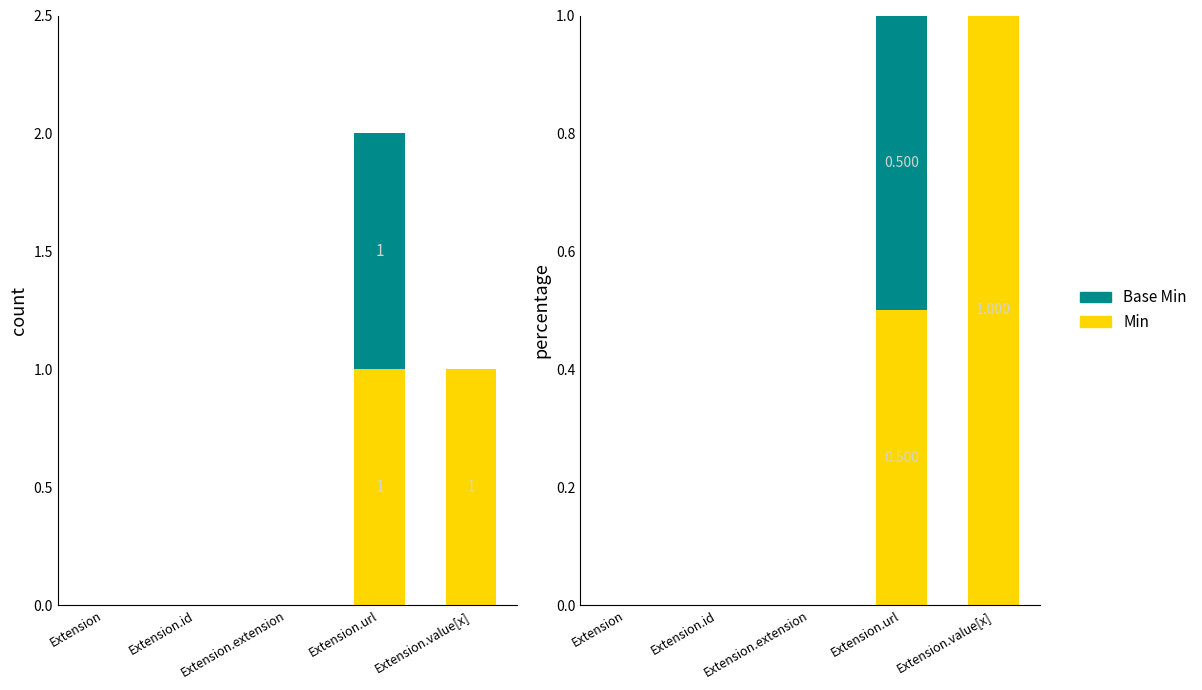

The value of Min at Extension.extension is 0.0. True or false?

True